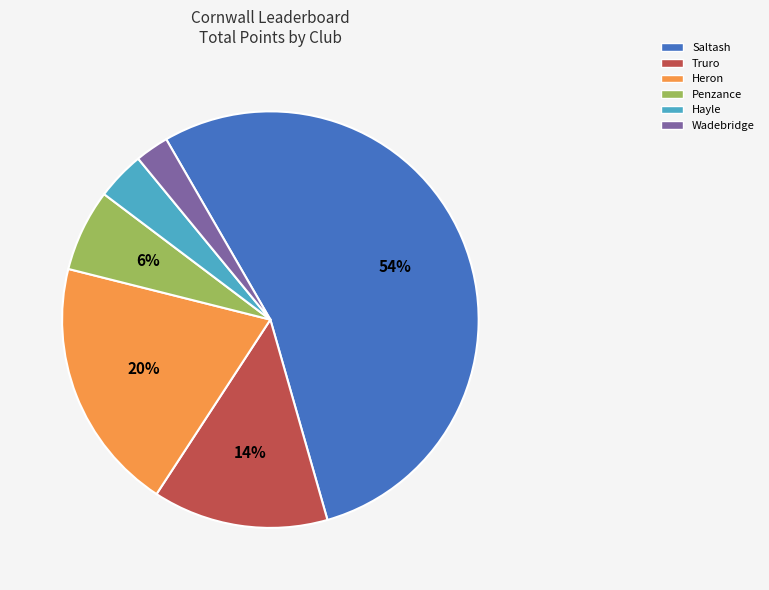

To the nearest percent, what is the difference between the Saltash and Hayle slice percentages?

50%